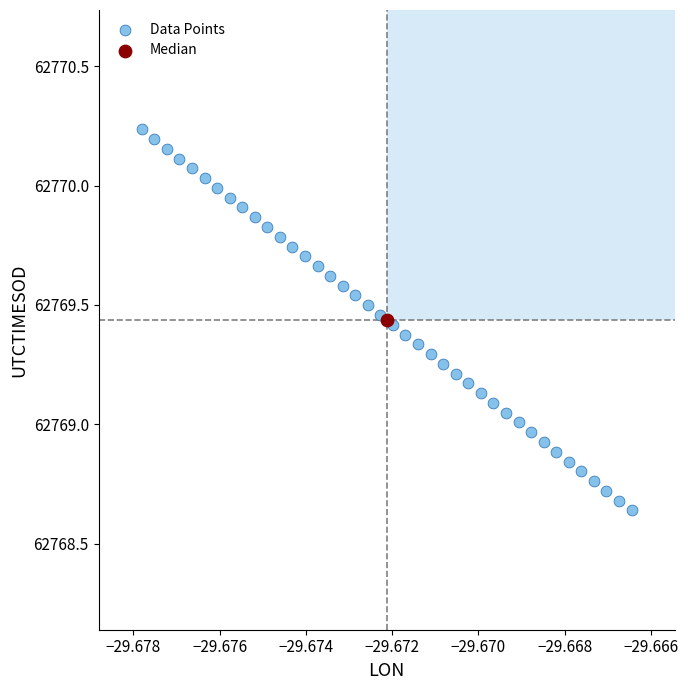

What are all the series names shown in the legend?

Data Points, Median